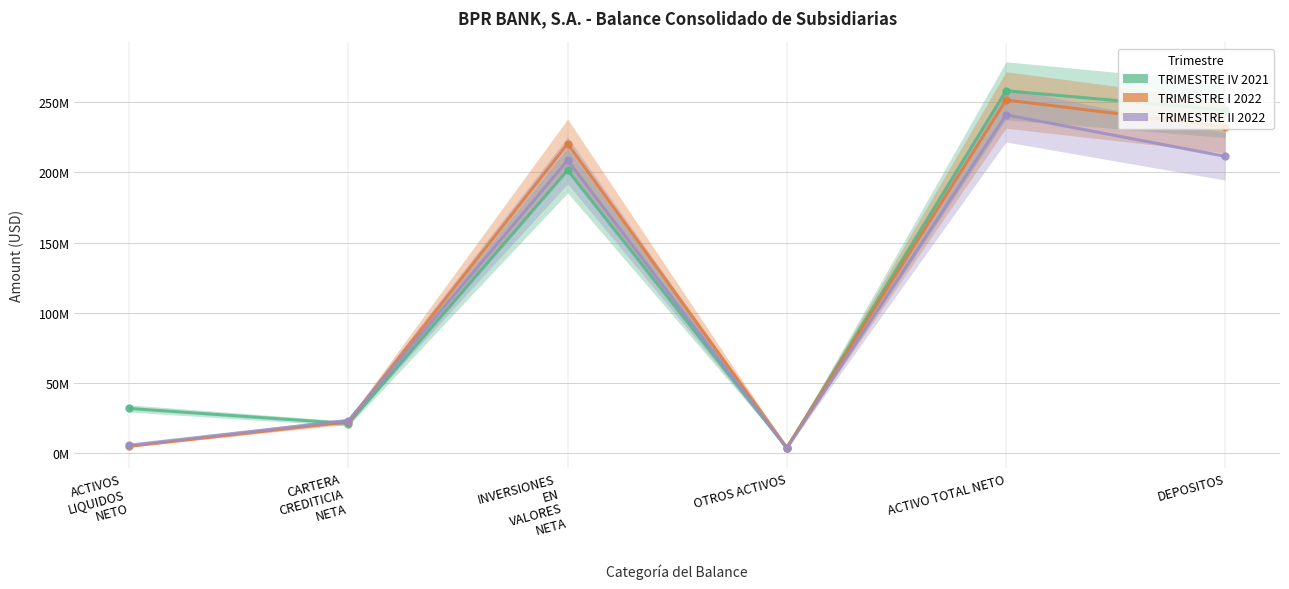

How many distinct data groups are displayed?

3